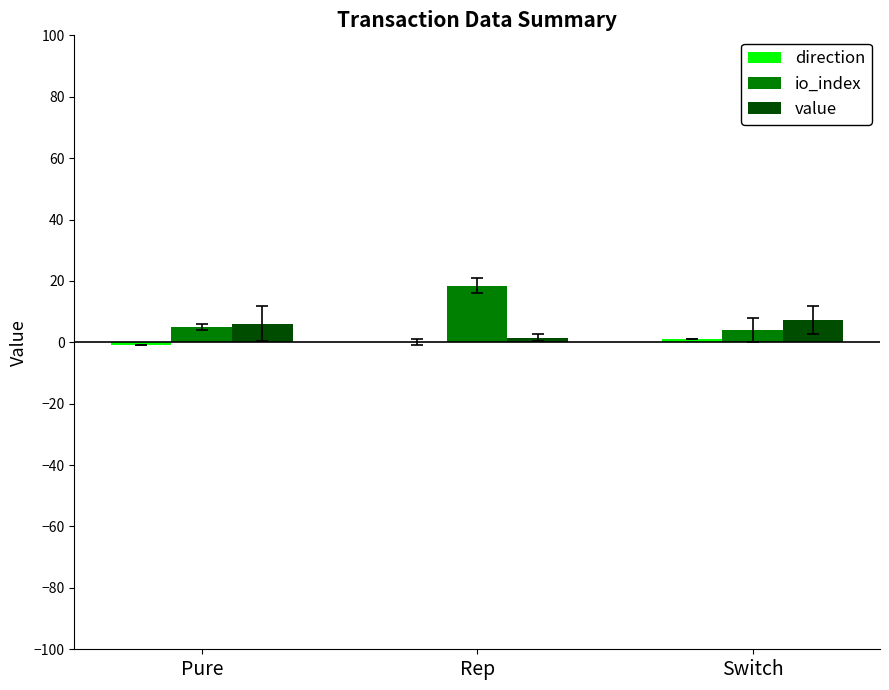

True or false: io_index has a value of 18.5 at Rep.

True